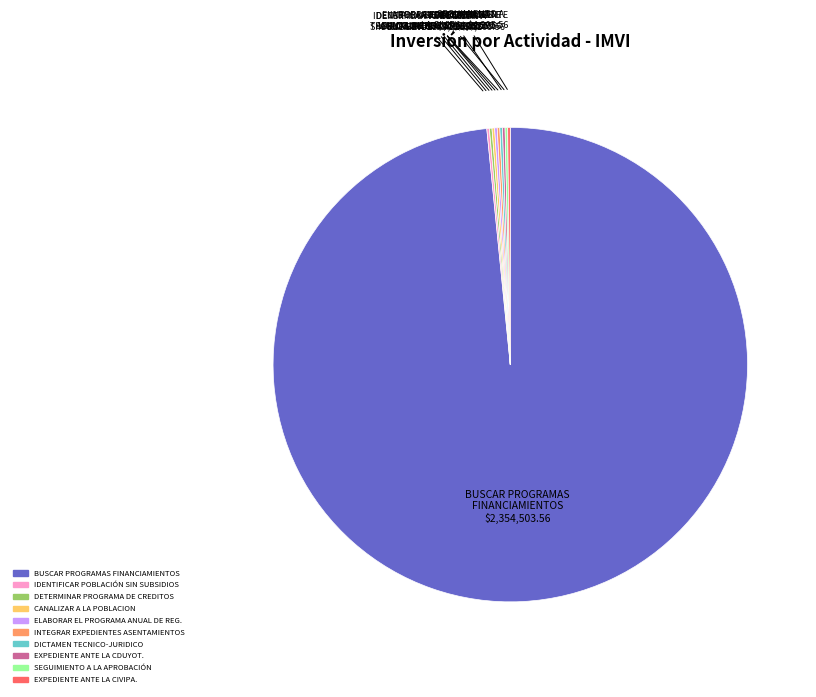

Which category has the biggest portion of the pie?

BUSCAR PROGRAMAS FINANCIAMIENTOS